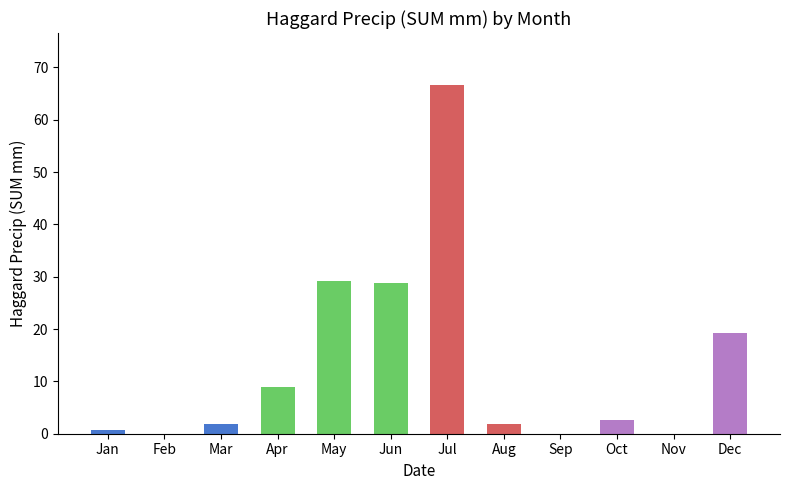

The chart shows a value of 24.9 at Jul. True or false?

False